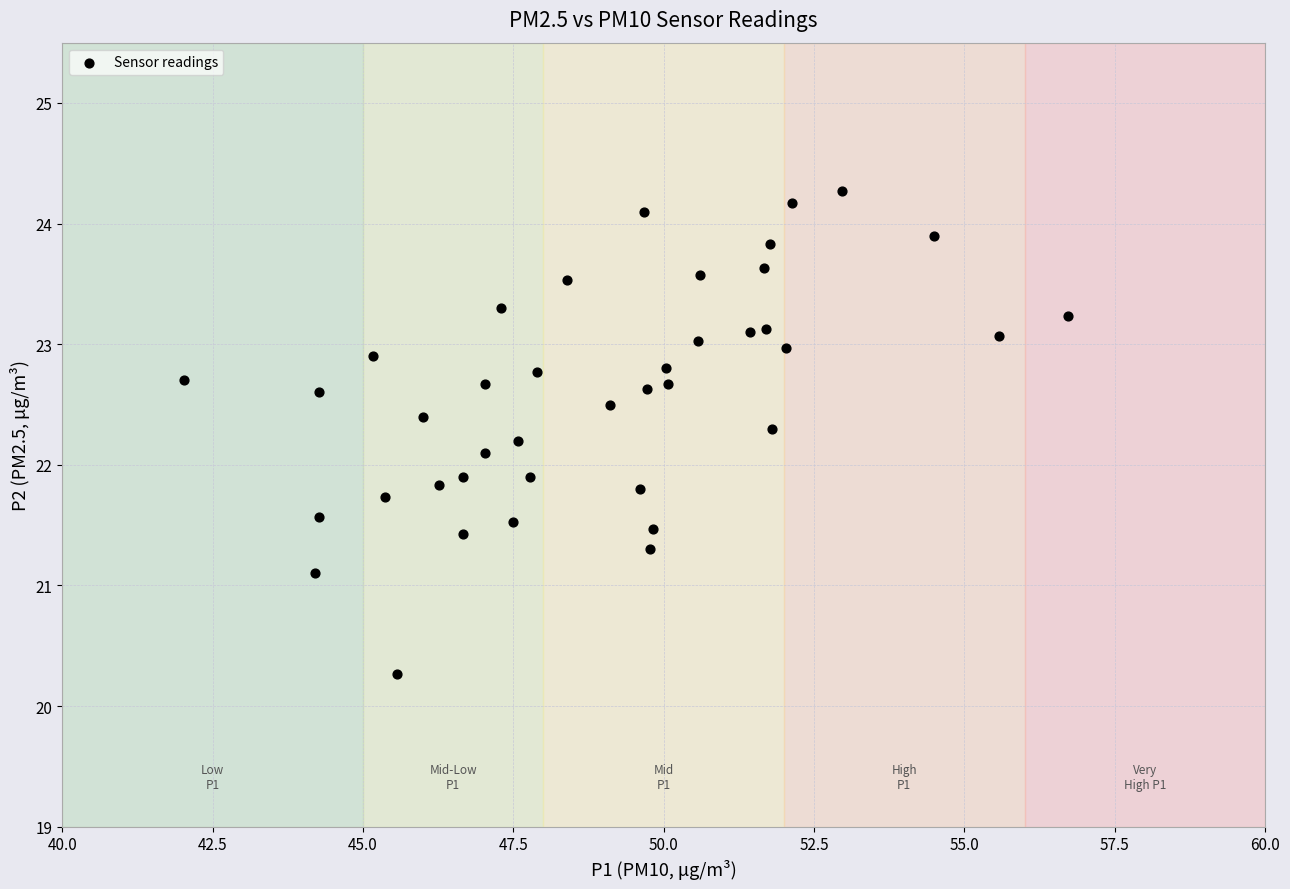

What is the range of X values (max minus min)?

14.7